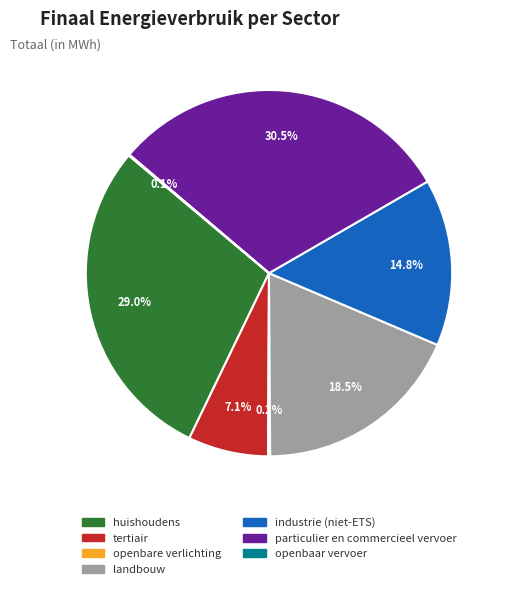

Is there a majority slice in this chart?

No